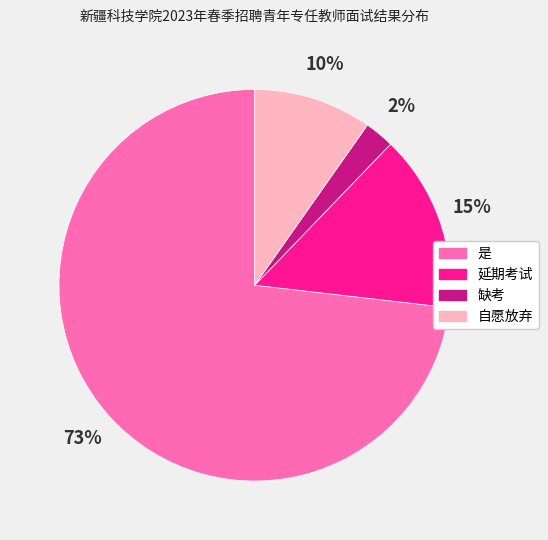

Is the sum of 自愿放弃 and 延期考试 greater than half?

No